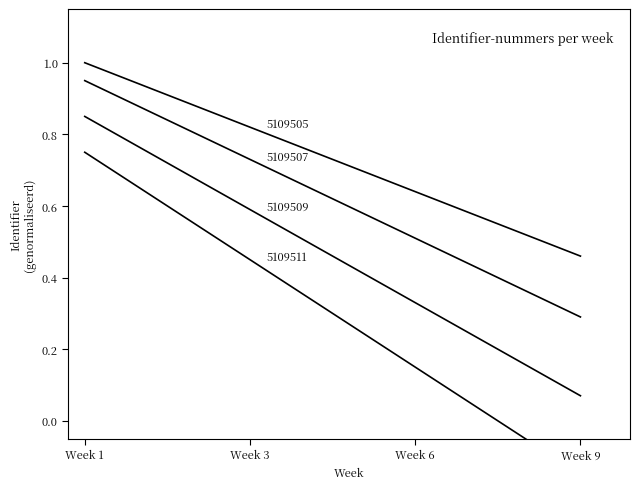

What is the total value across all series at Week 1?

3.5